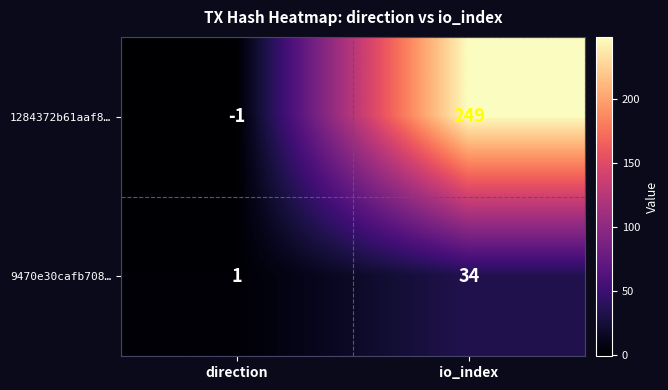

At which label is 9470e30cafb708… closest to 17?

direction